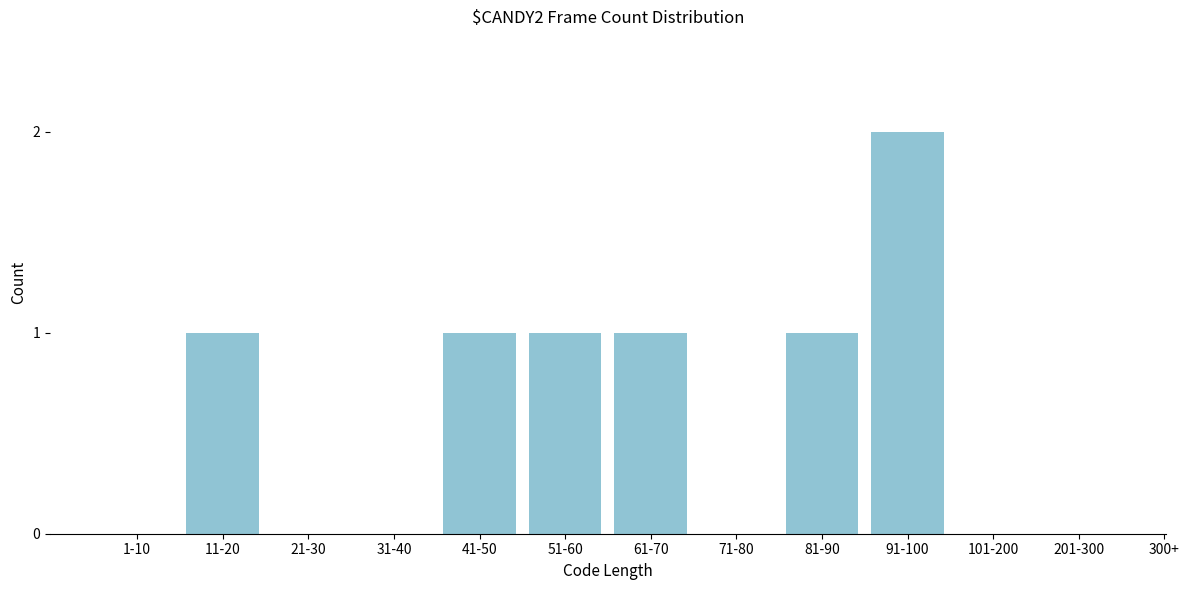

Reading left to right, list all the values displayed in this chart.

1-10=0	11-20=1	21-30=0	31-40=0	41-50=1	51-60=1	61-70=1	71-80=0	81-90=1	91-100=2	101-200=0	201-300=0